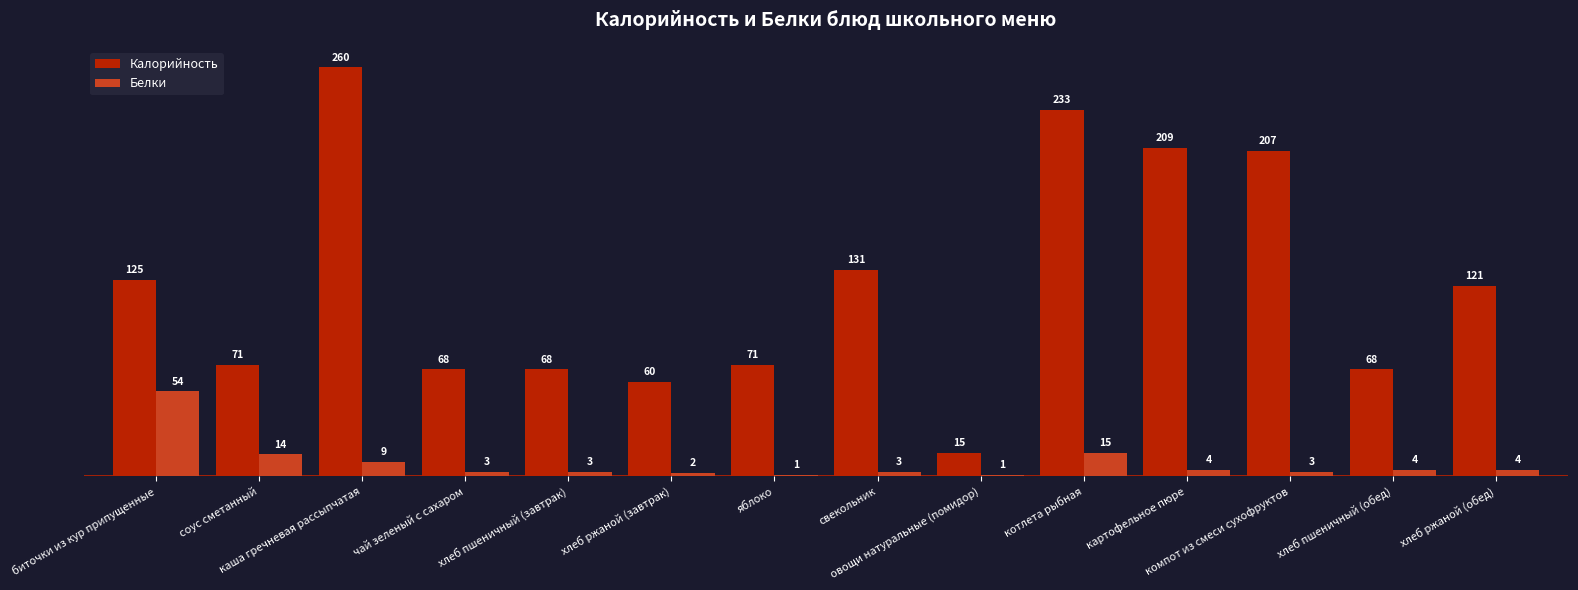

What is the minimum value for Калорийность?

15